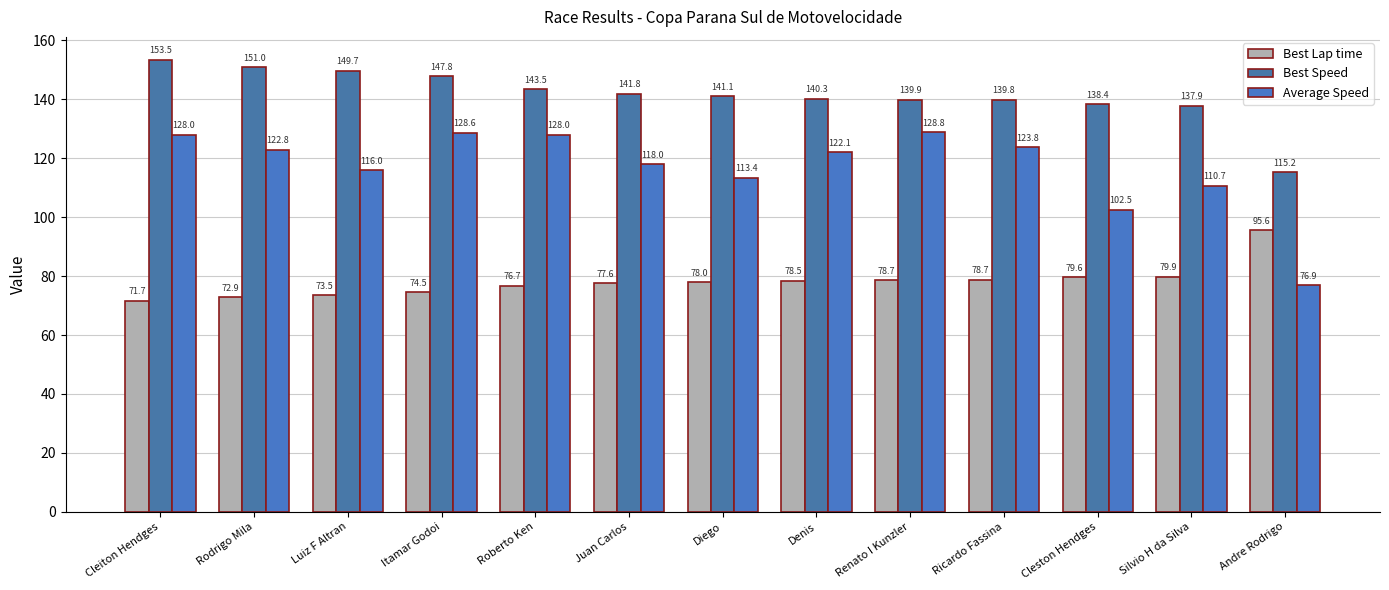

The Best Lap time series shows 77.6 at Juan Carlos. True or false?

True